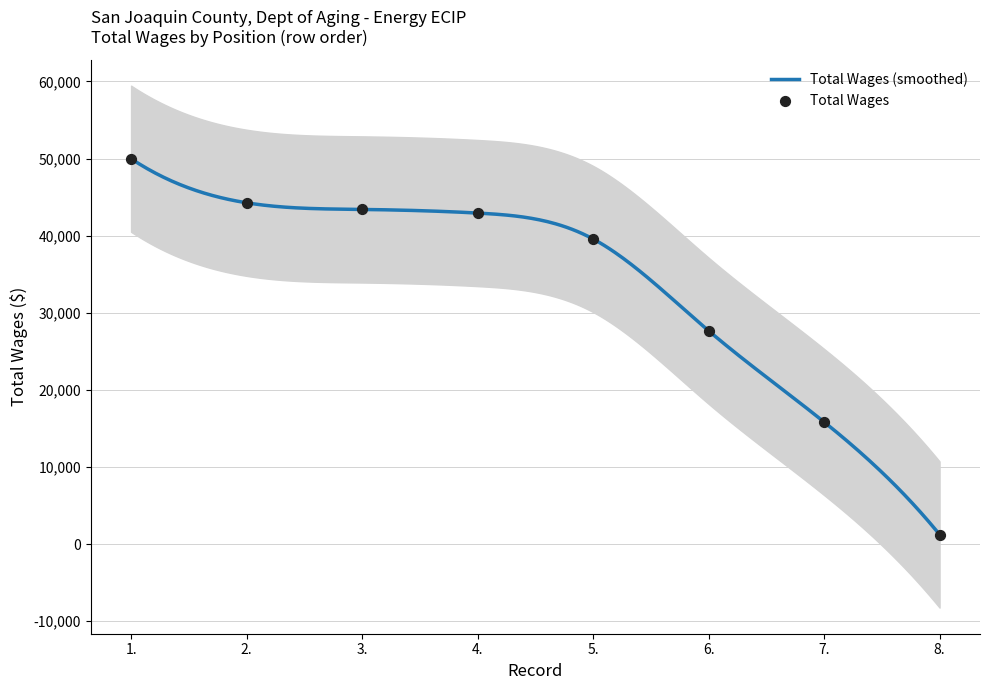

What is the ratio of the value at 6. to the value at 8.?

22.3